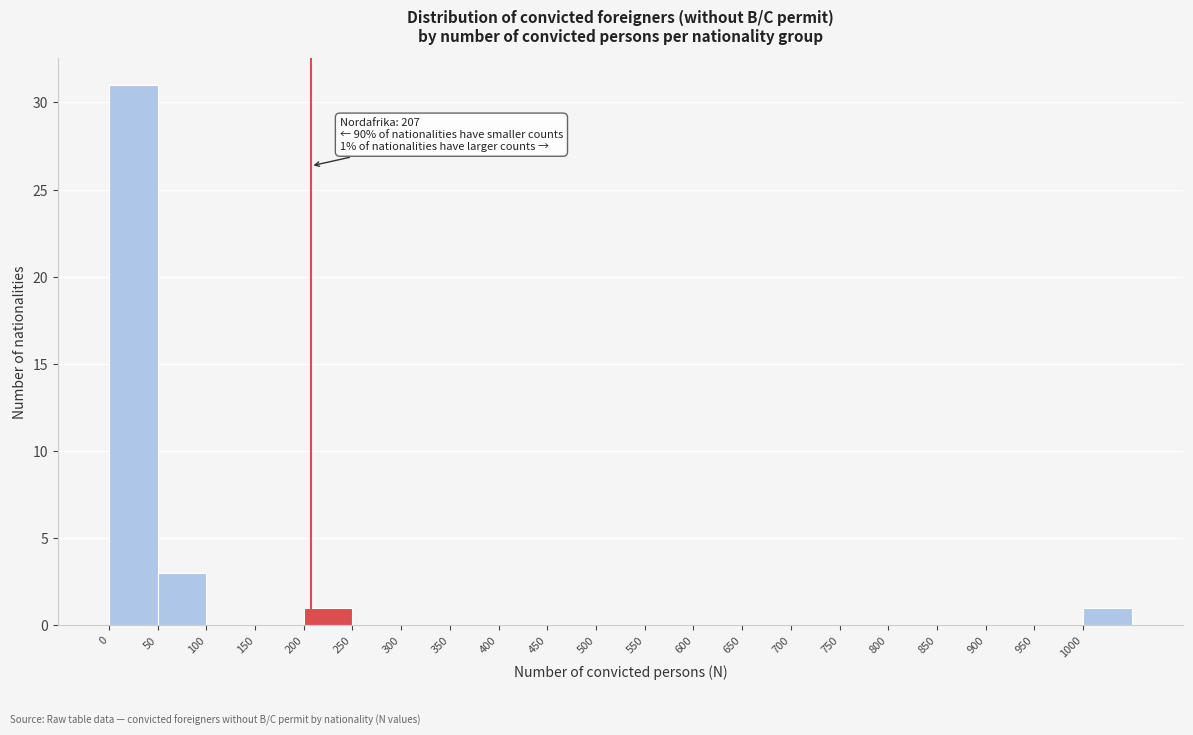

Which range on the x-axis has the tallest bar?

0 to 50